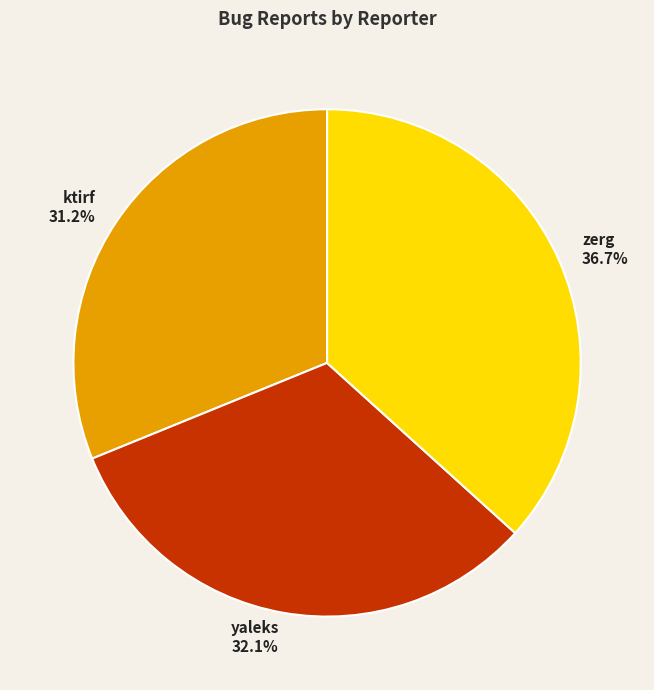

Does any single category account for the majority?

No